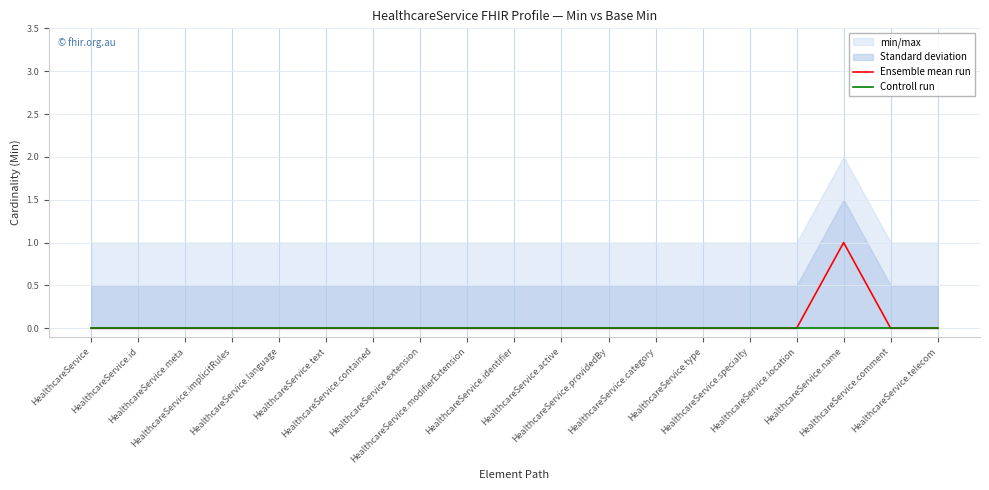

True or false: Ensemble mean run and Controll run intersect in this chart.

False